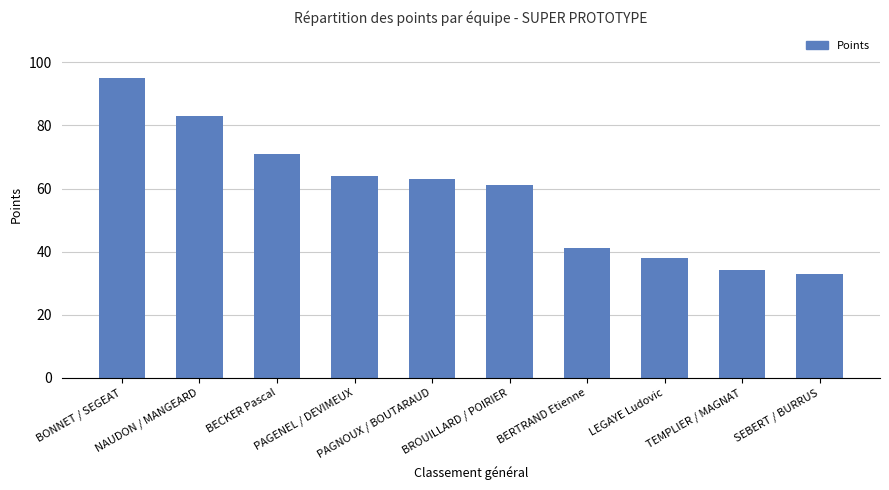

The chart shows a value of 119 at BECKER Pascal. True or false?

False